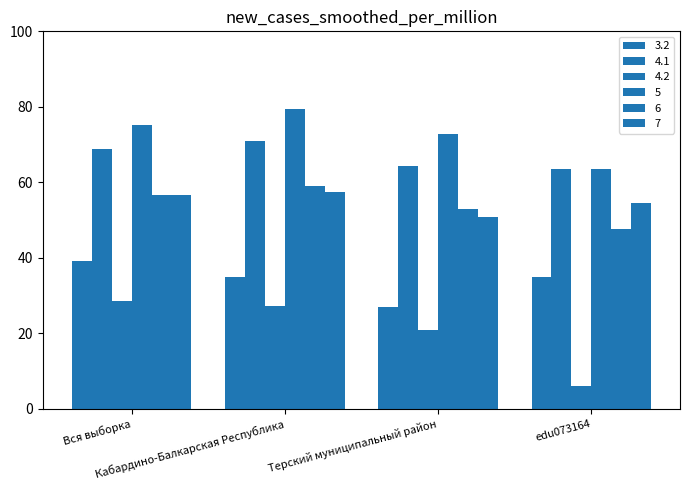

How many bars are there in each group?

6